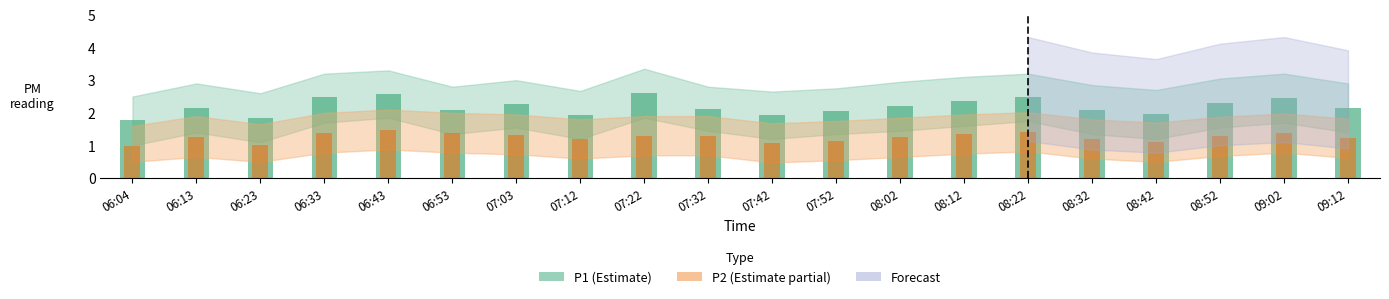

Reading left to right, list all the values displayed in this chart.

P1: 06:04=1.8	06:13=2.1	06:23=1.9	06:33=2.5	06:43=2.6	06:53=2.1	07:03=2.3	07:12=1.9	07:22=2.6	07:32=2.1	07:42=1.9	07:52=2.0	08:02=2.2	08:12=2.4	08:22=2.5	08:32=2.1	08:42=1.9	08:52=2.3	09:02=2.5	09:12=2.1
P1_upper: 06:04=1.8	06:13=2.1	06:23=1.9	06:33=2.5	06:43=2.6	06:53=2.1	07:03=2.3	07:12=1.9	07:22=2.6	07:32=2.1	07:42=1.9	07:52=2.0	08:02=2.2	08:12=2.4	08:22=2.5	08:32=2.1	08:42=1.9	08:52=2.3	09:02=2.5	09:12=2.1
P2: 06:04=1.0	06:13=1.3	06:23=1.0	06:33=1.4	06:43=1.5	06:53=1.4	07:03=1.3	07:12=1.2	07:22=1.3	07:32=1.3	07:42=1.1	07:52=1.1	08:02=1.2	08:12=1.4	08:22=1.4	08:32=1.2	08:42=1.1	08:52=1.3	09:02=1.4	09:12=1.2
P2_upper: 06:04=1.0	06:13=1.3	06:23=1.0	06:33=1.4	06:43=1.5	06:53=1.4	07:03=1.3	07:12=1.2	07:22=1.3	07:32=1.3	07:42=1.1	07:52=1.1	08:02=1.2	08:12=1.4	08:22=1.4	08:32=1.2	08:42=1.1	08:52=1.3	09:02=1.4	09:12=1.2